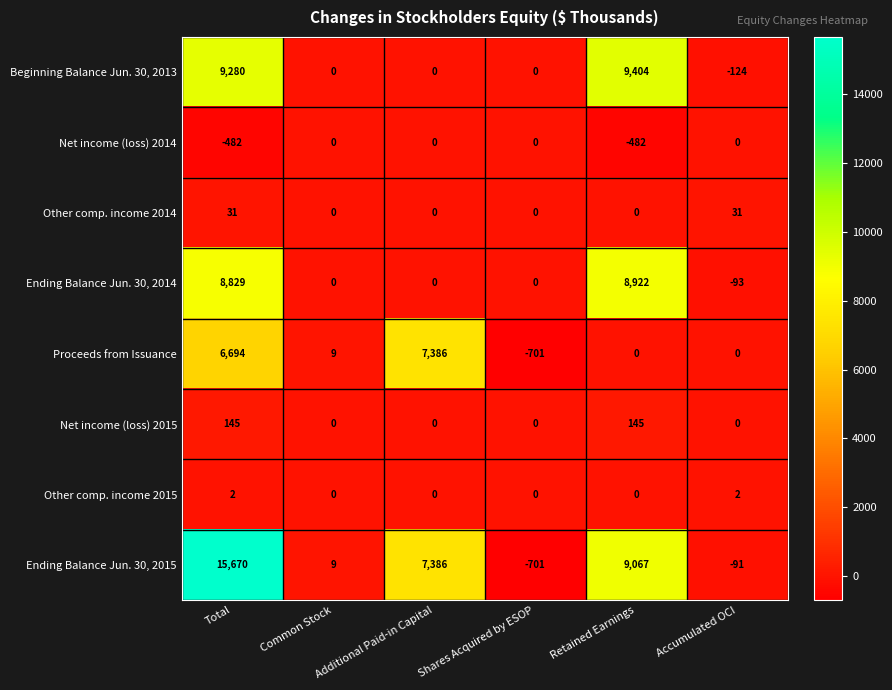

Rank the categories by Ending Balance Jun. 30, 2015 value from lowest to highest.

Shares Acquired by ESOP, Accumulated OCI, Common Stock, Additional Paid-in Capital, Retained Earnings, Total